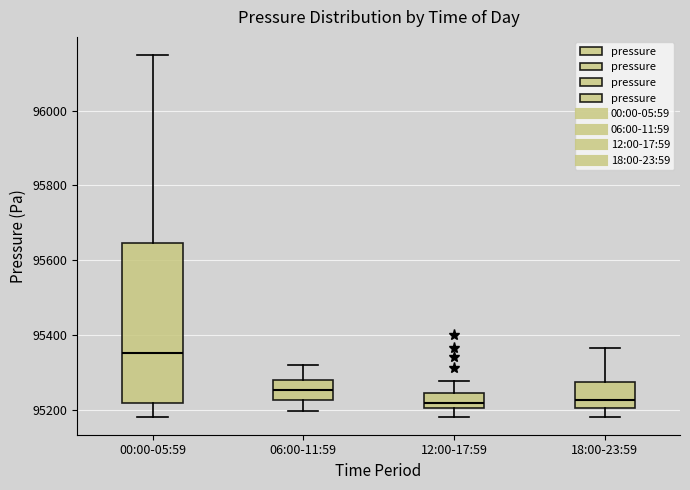

Reading left to right, read every box against the y-axis: the position of its median line, the range the box covers, and the ends of its whiskers. The values are not printed on the chart, so give them approximately, as read against the axis.

00:00-05:59: median 95360, box 95220 to 95640, whiskers 95180 to 96140
06:00-11:59: median 95260, box 95220 to 95280, whiskers 95200 to 95320
12:00-17:59: median 95220, box 95200 to 95240, whiskers 95180 to 95280
18:00-23:59: median 95220, box 95200 to 95280, whiskers 95180 to 95360